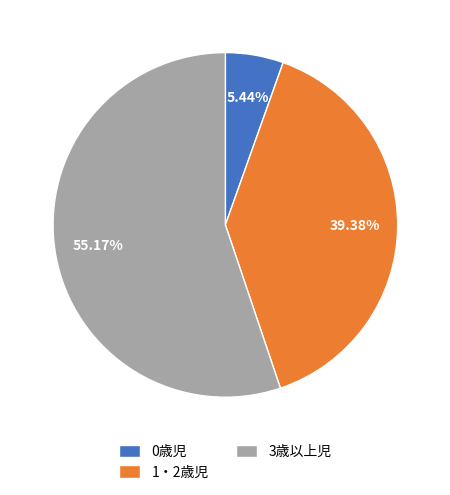

Is the sum of 3歳以上児 and 1・2歳児 greater than half?

Yes